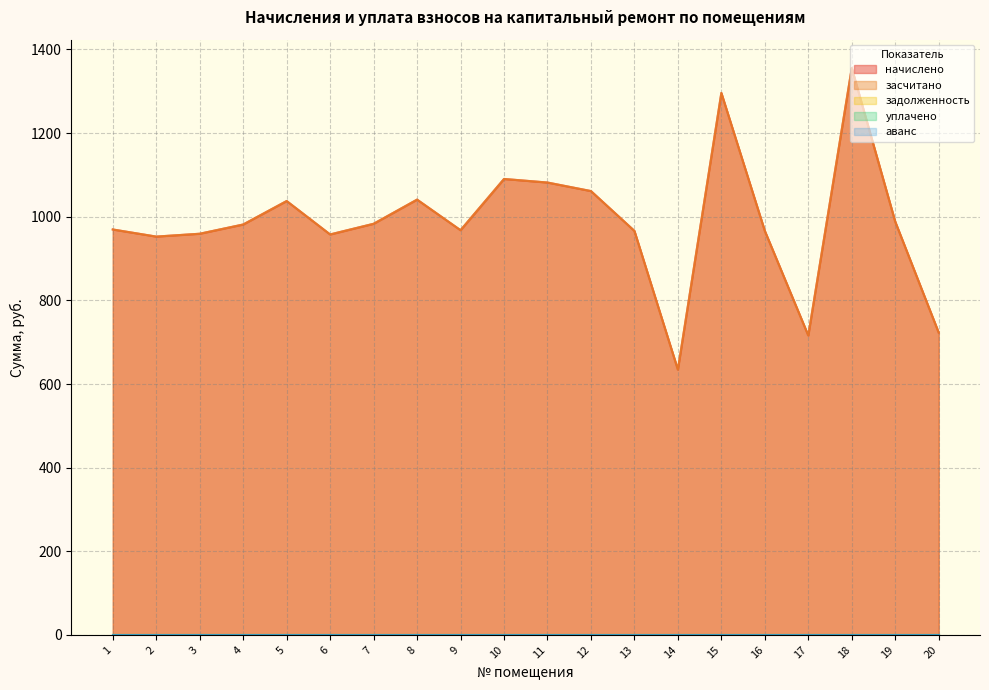

True or false: начислено has a value of 1296.2 at 15.

True